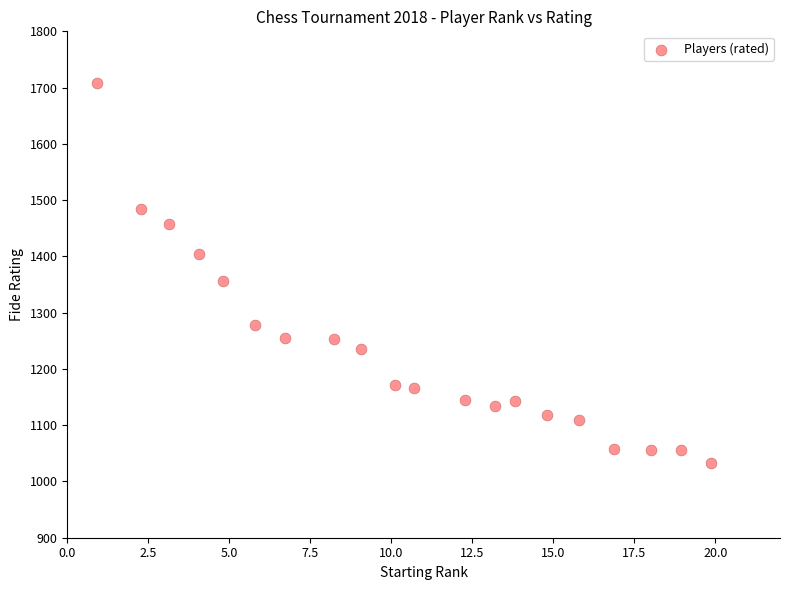

What is the range of Y values (max minus min)?

674.7